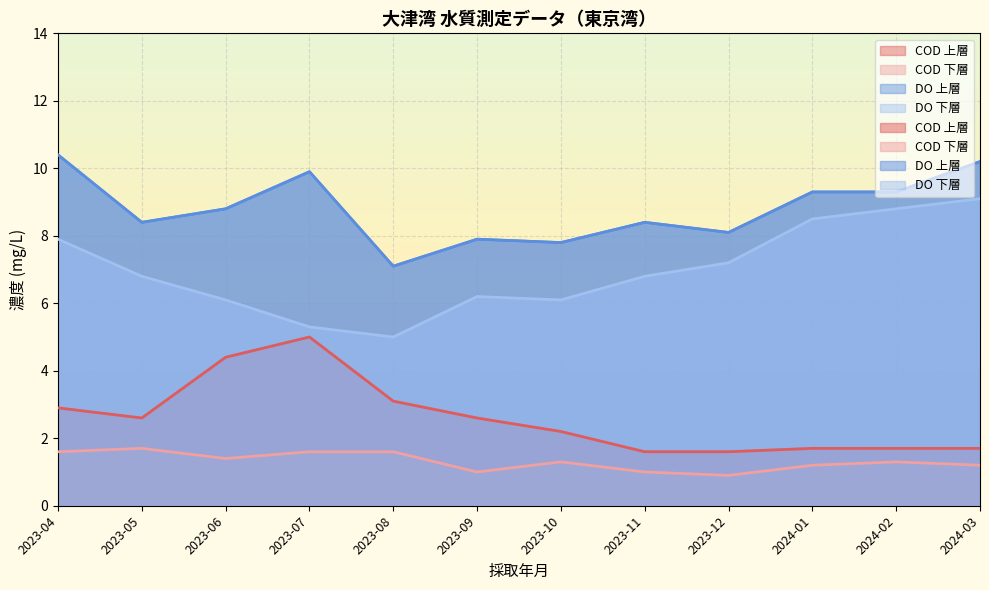

At how many categories does at least one series exceed 8?

9